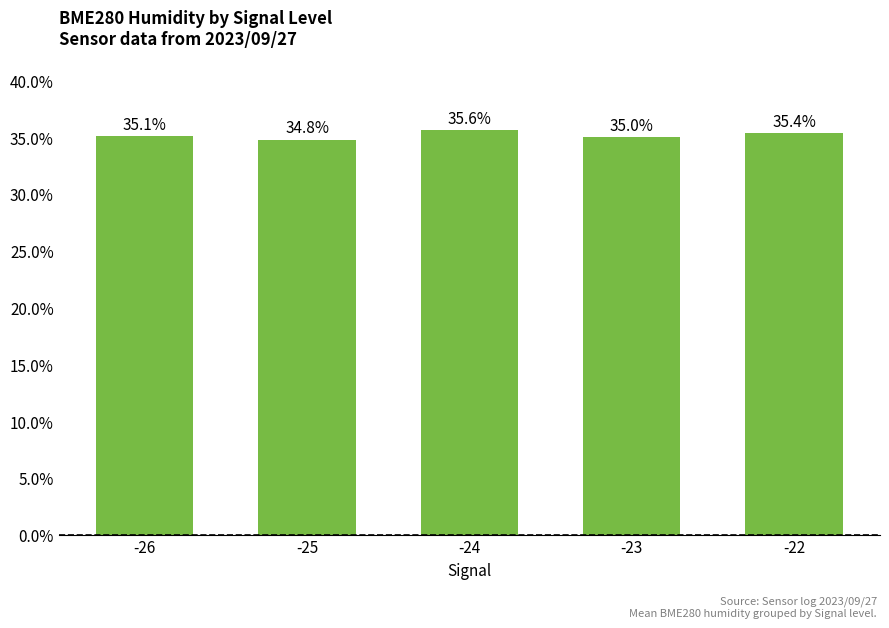

The value at -23 is 35.0. True or false?

True